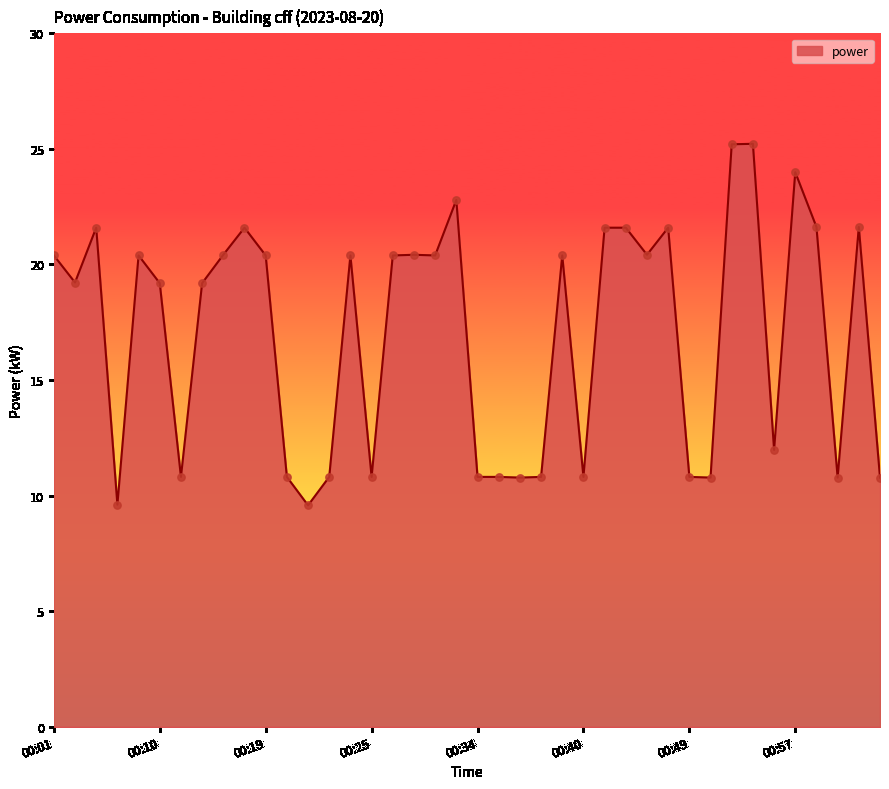

What is the difference between the maximum and minimum values?

15.6